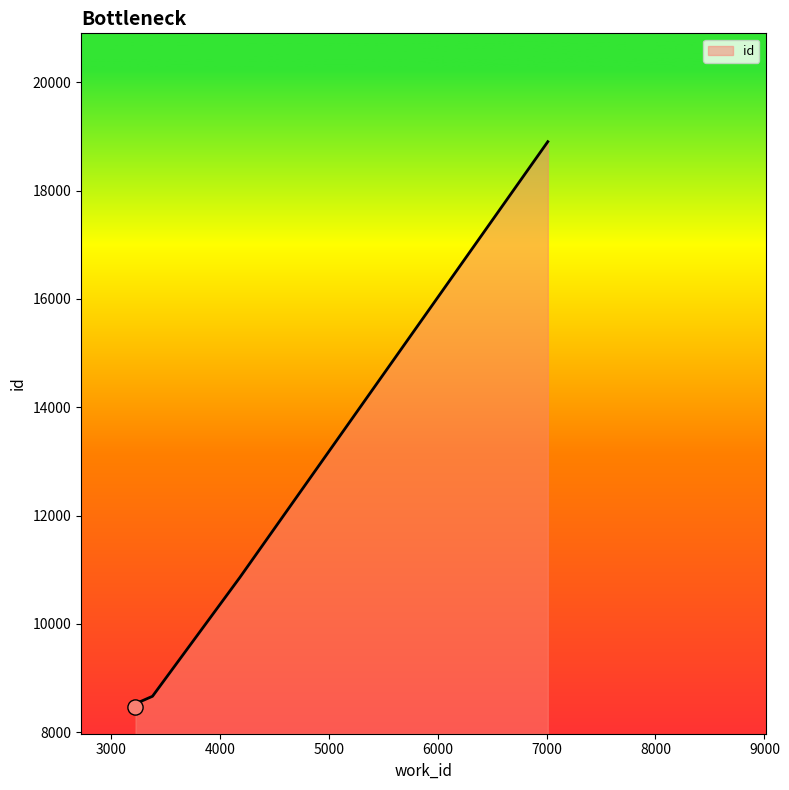

What is the change in value from 3259 to 3383?

+146